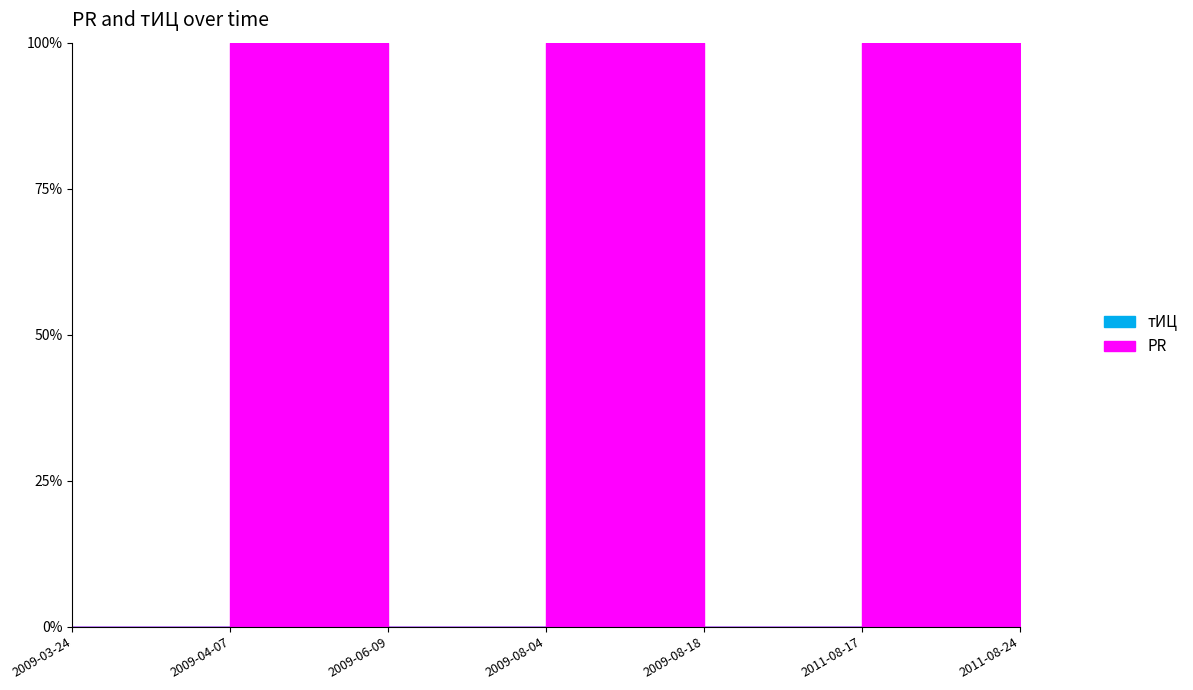

The value of PR at 2009-04-07 is 0. True or false?

False